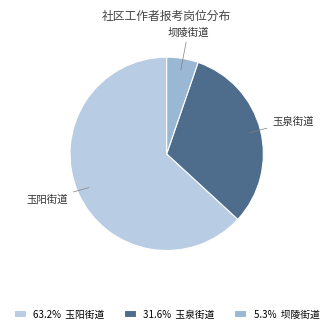

Does any single category account for the majority?

Yes